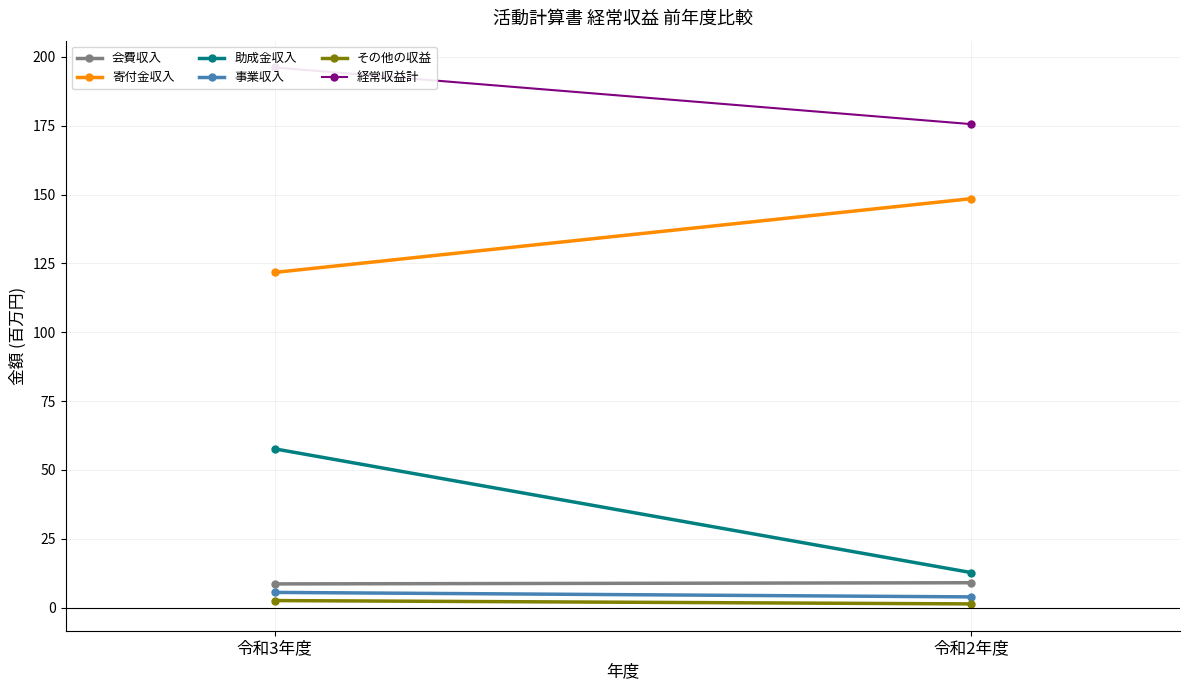

What position from the right is 令和3年度?

2